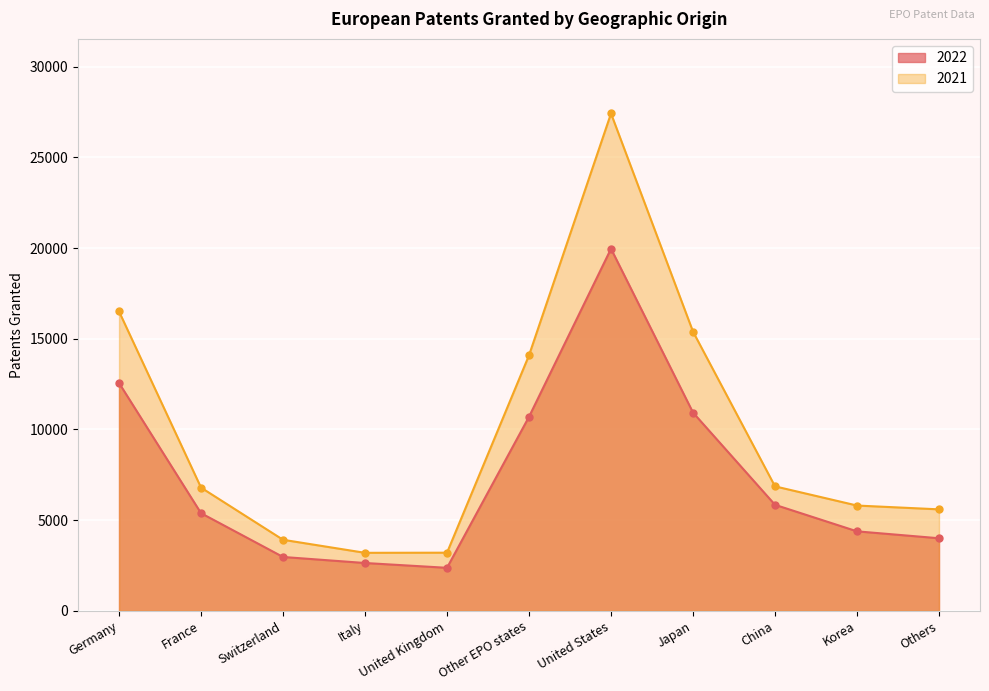

What is the difference between the 2021 values at Other EPO states and Italy?

10891